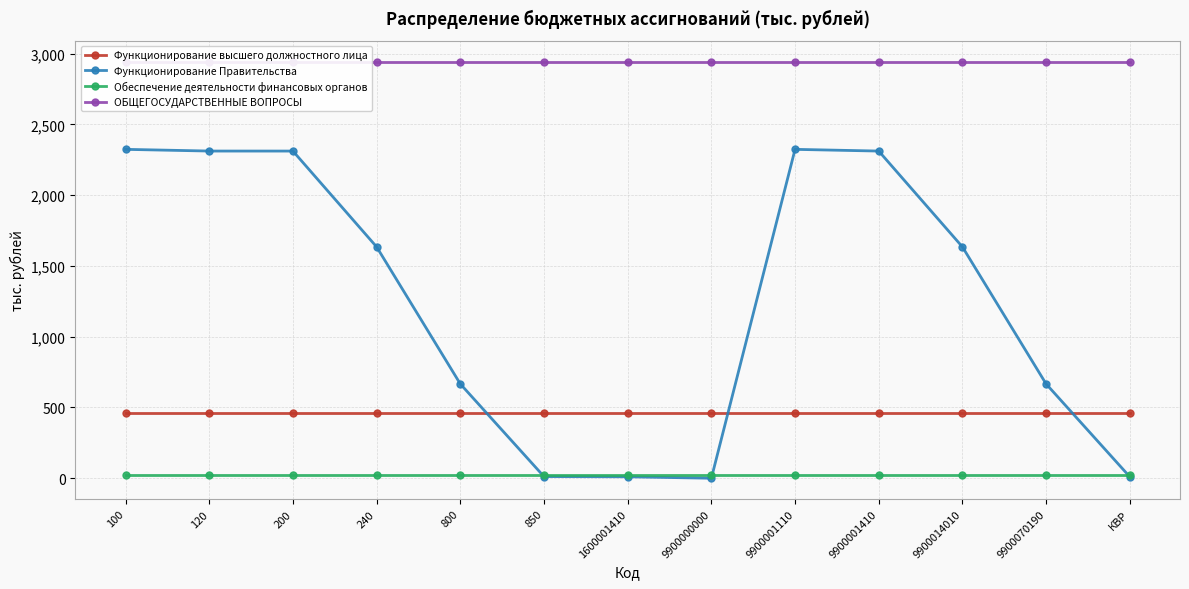

What is the value of the Функционирование высшего должностного лица point at the 3rd from the left?

463.6